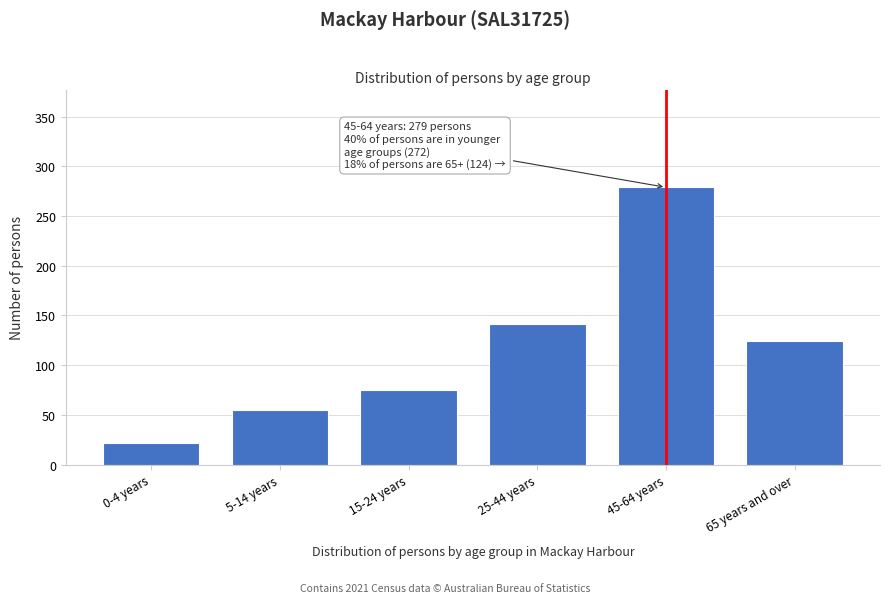

Reading right to left, list all the values displayed in this chart.

65 years and over=124	45-64 years=279	25-44 years=141	15-24 years=75	5-14 years=55	0-4 years=22